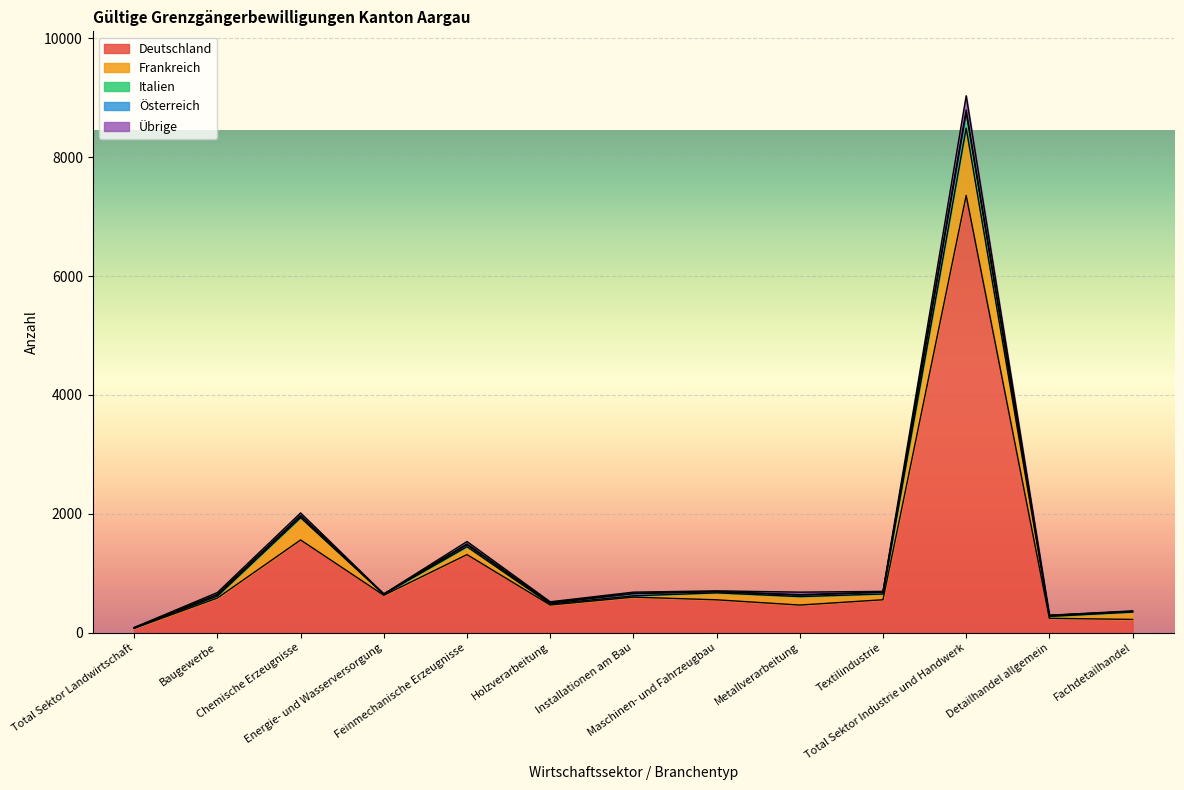

True or false: Italien and Deutschland intersect in this chart.

False